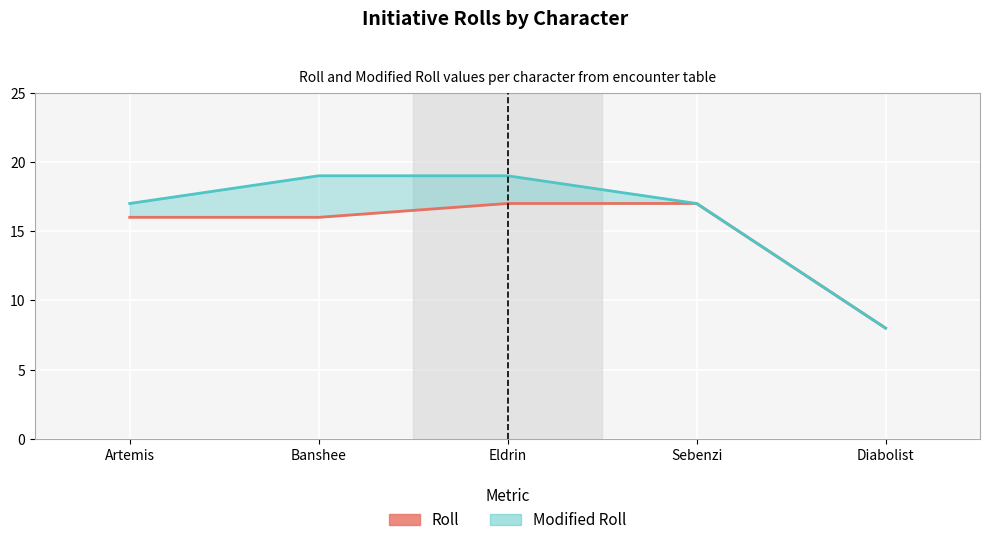

At which category does the chart reach its peak across all series?

Banshee